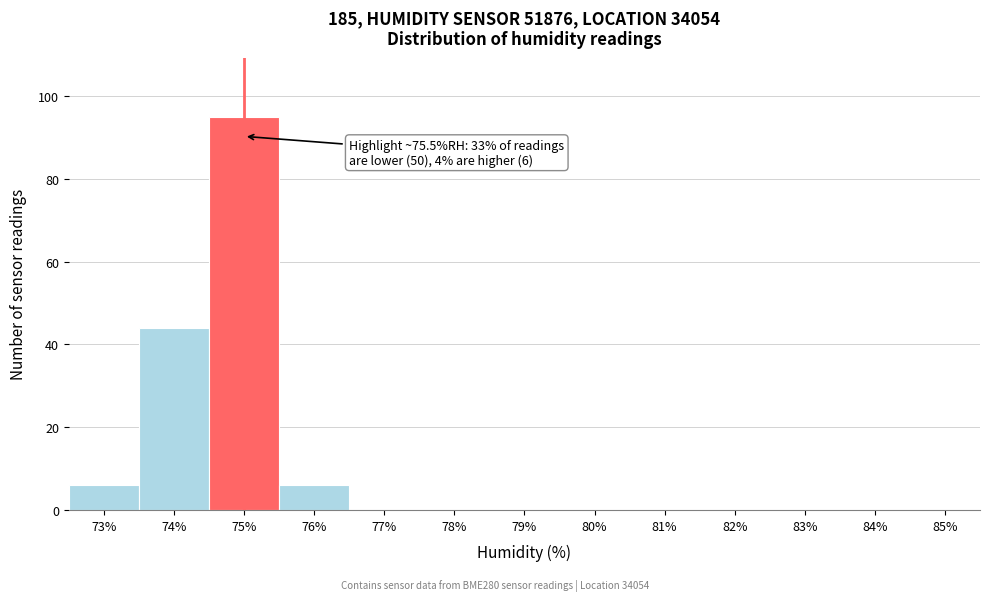

Reading left to right, what are all the values shown in this chart?

73%=6	74%=44	75%=95	76%=6	77%=0	78%=0	79%=0	80%=0	81%=0	82%=0	83%=0	84%=0	85%=0